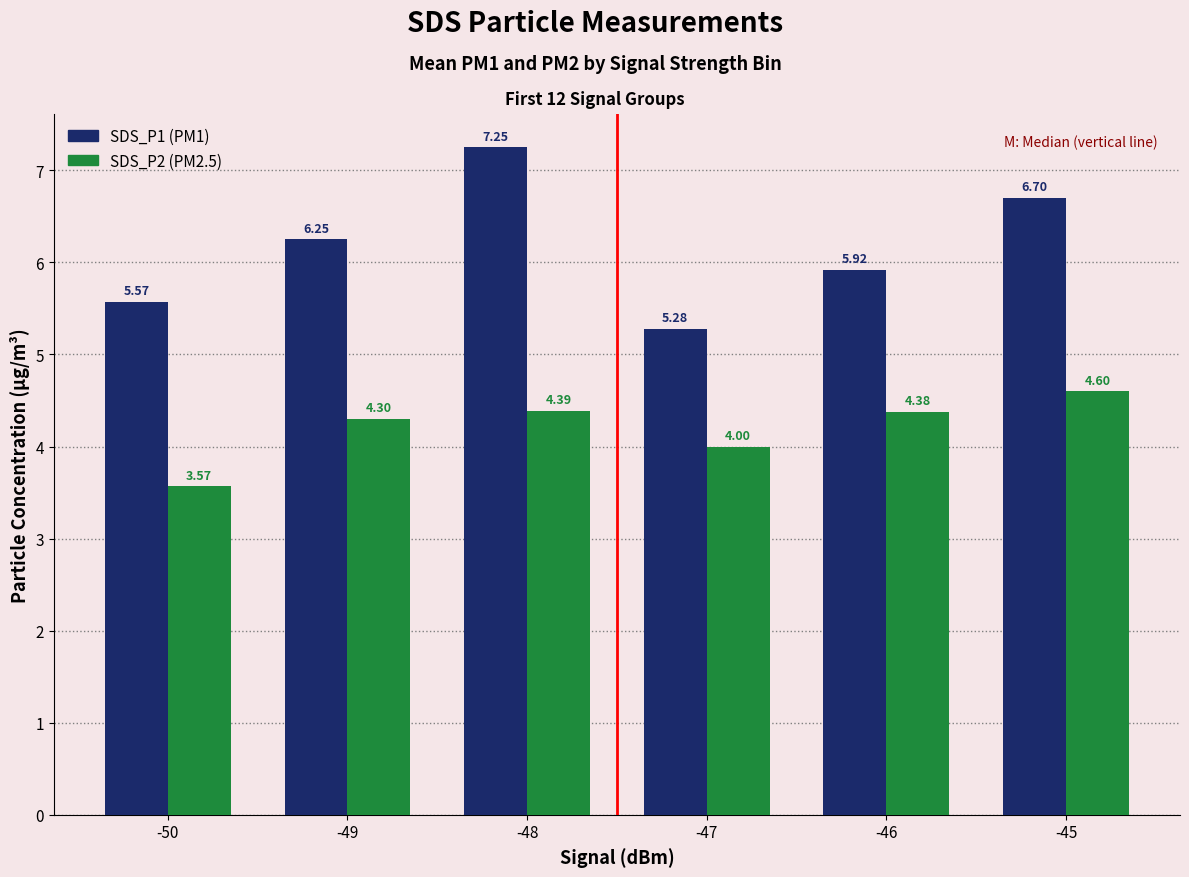

What is the total value across all series at -46?

10.3